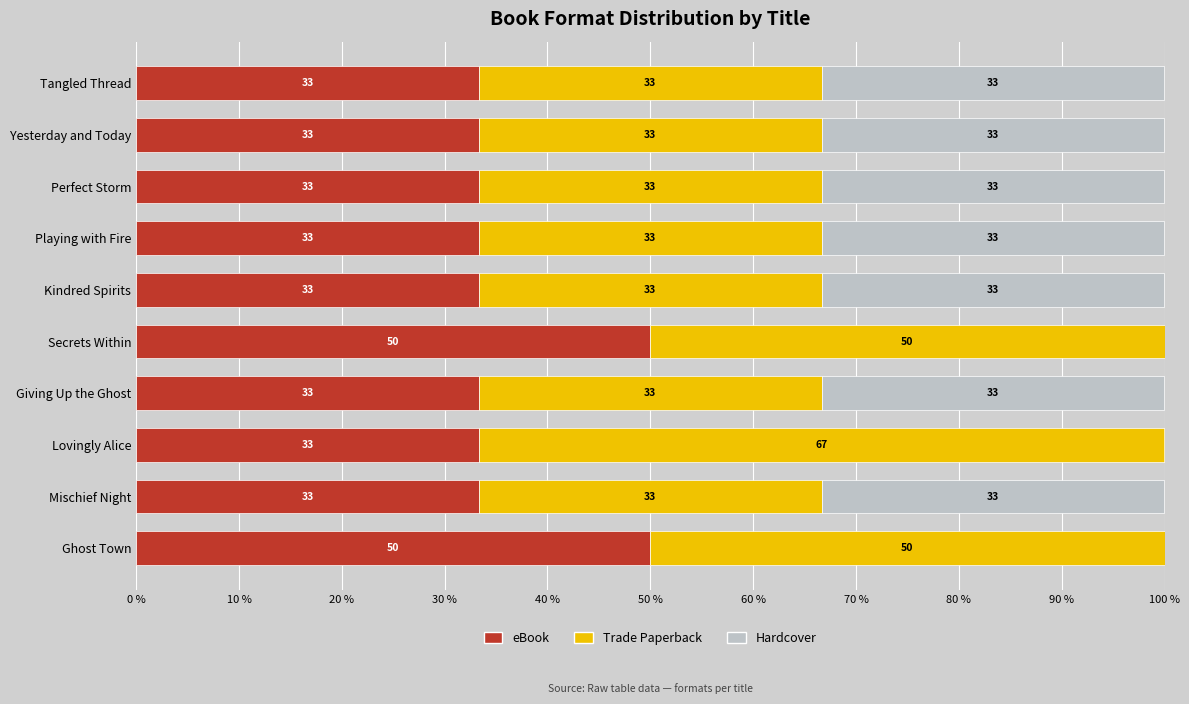

What is the difference between the second highest and minimum values in the Hardcover series?

33.3